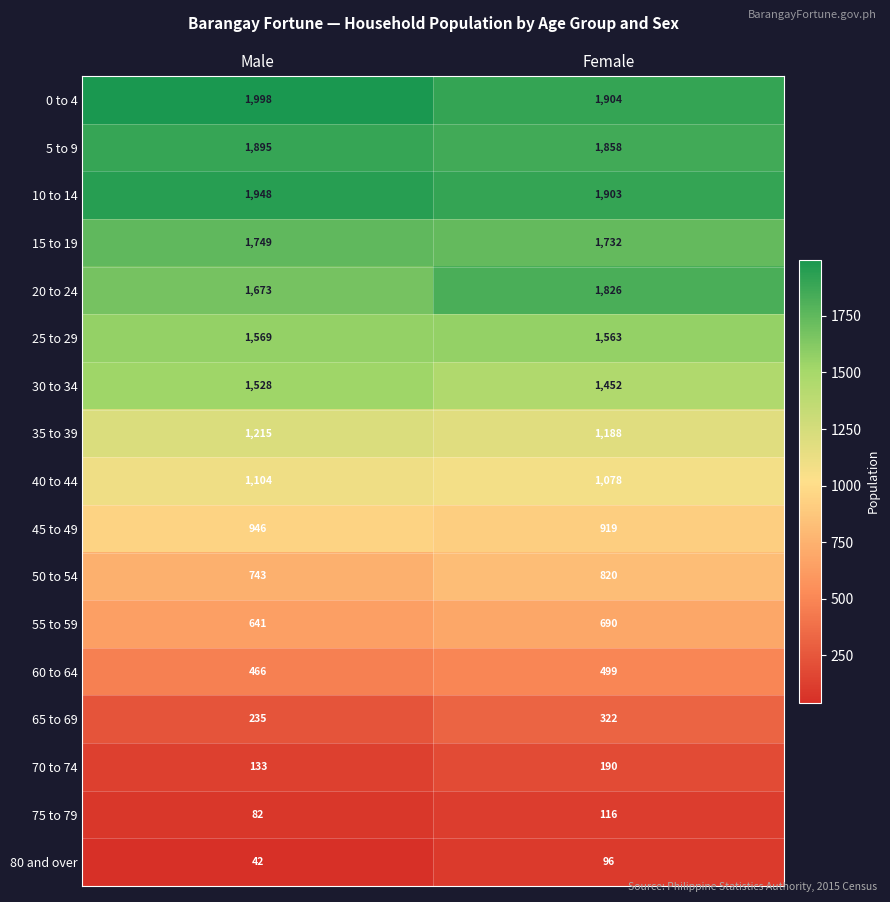

How many series are shown in this chart?

17